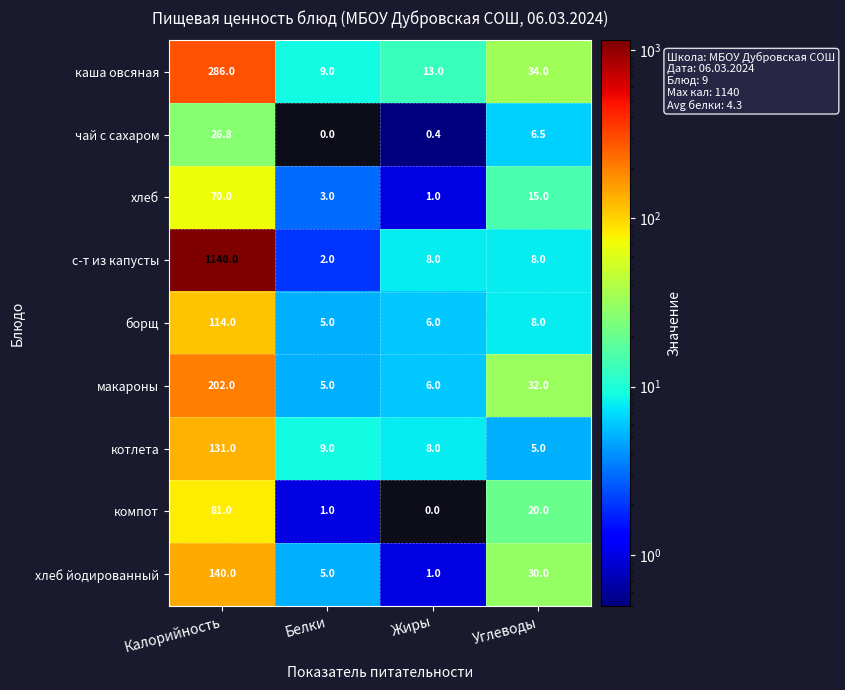

What is the highest value of the с-т из капусты series?

1140.0